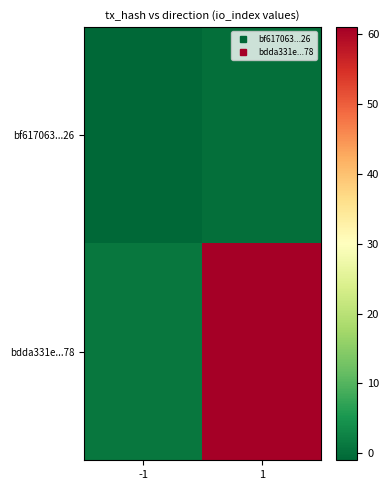

List the series in order of their peak value, highest first.

bdda331e...78, bf617063...26